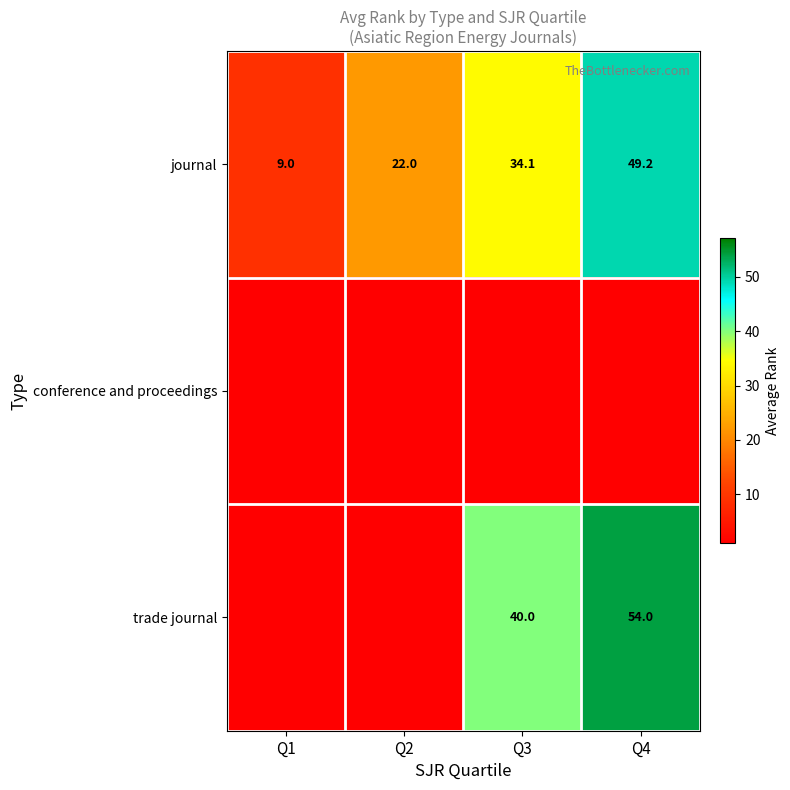

What value does the journal series have at Q2?

22.0